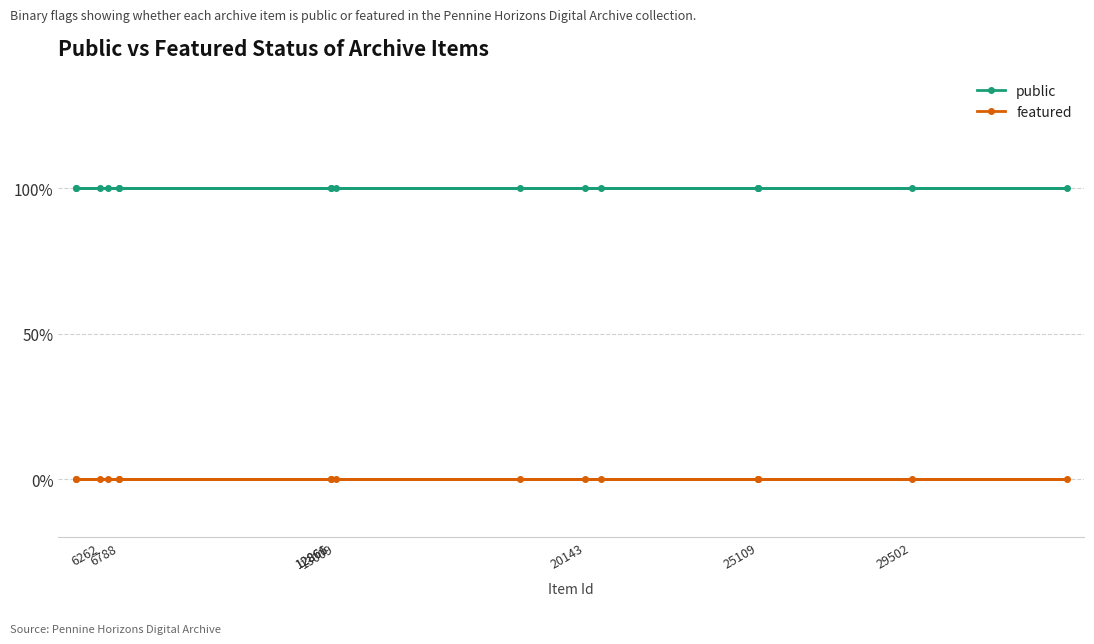

What is the maximum value shown in the chart?

1